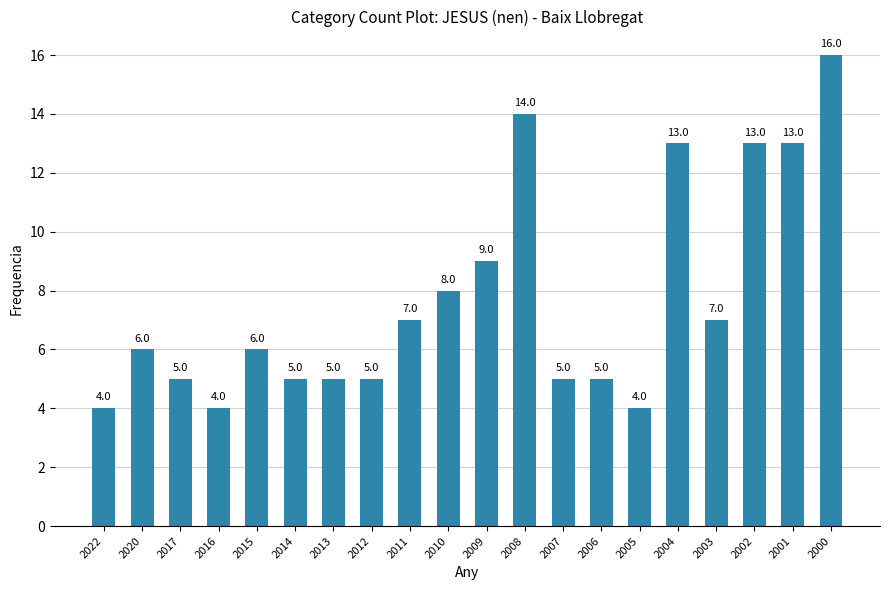

What is the change in value from 2010 to 2006?

-3